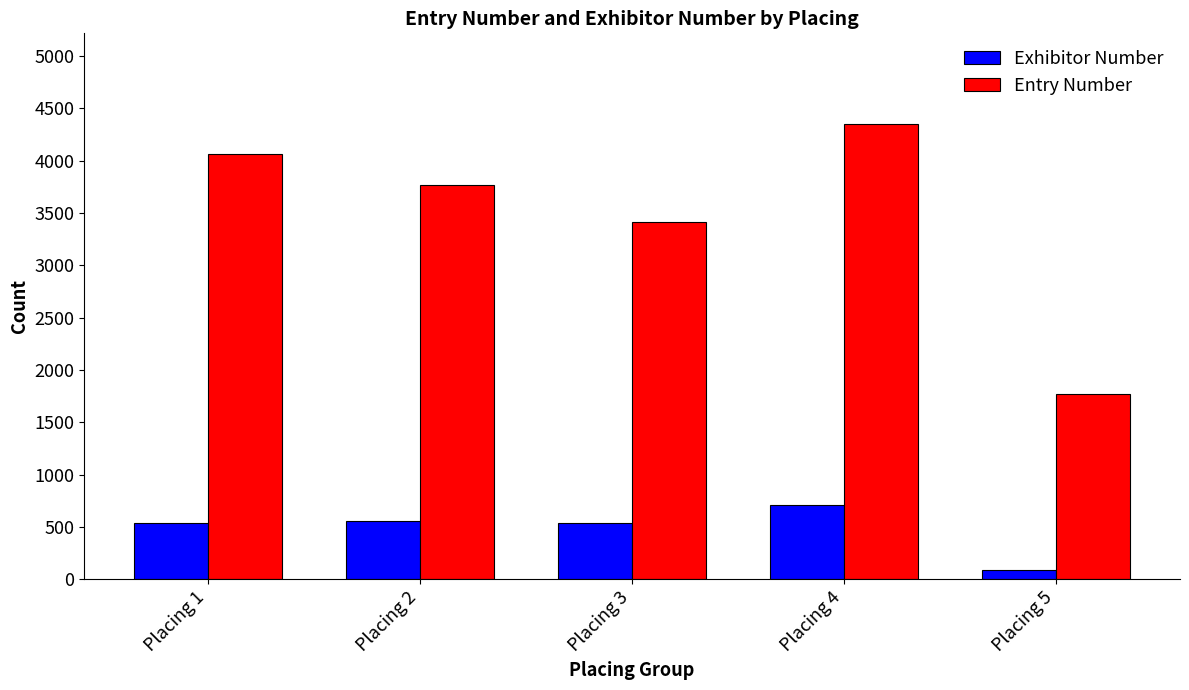

Which category has the lowest value in the Entry Number series?

Placing 5